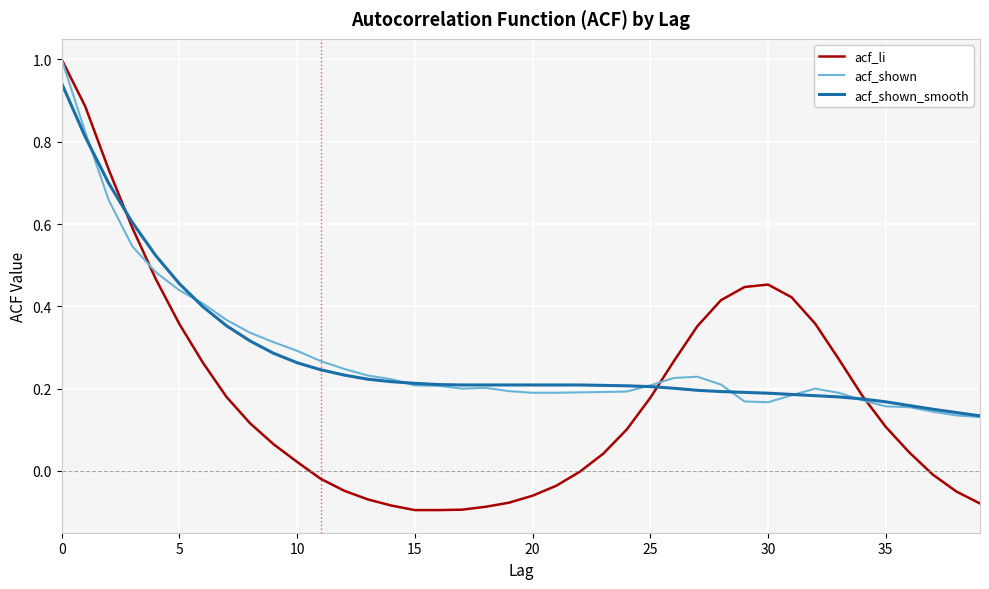

True or false: acf_li and acf_shown cross at least once.

True